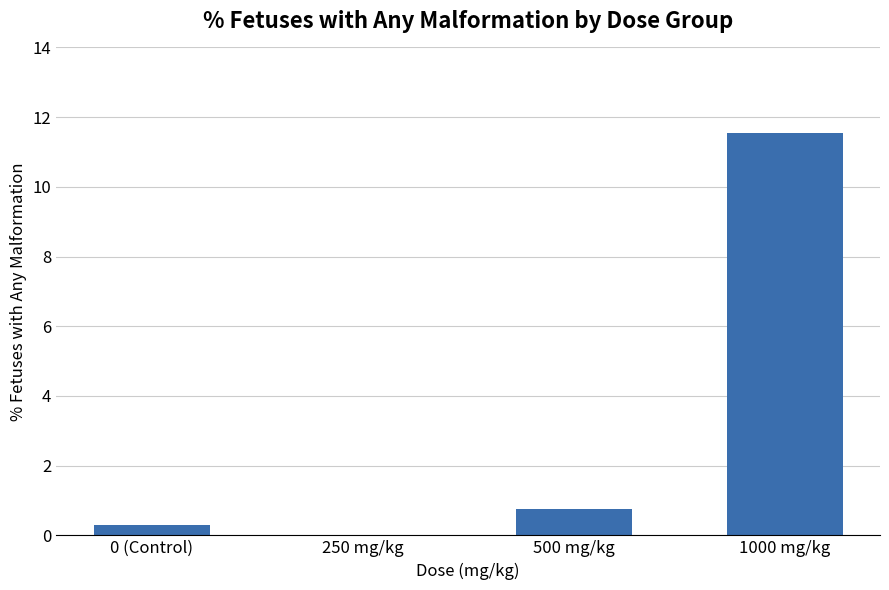

Which category has the highest value across all series?

1000 mg/kg